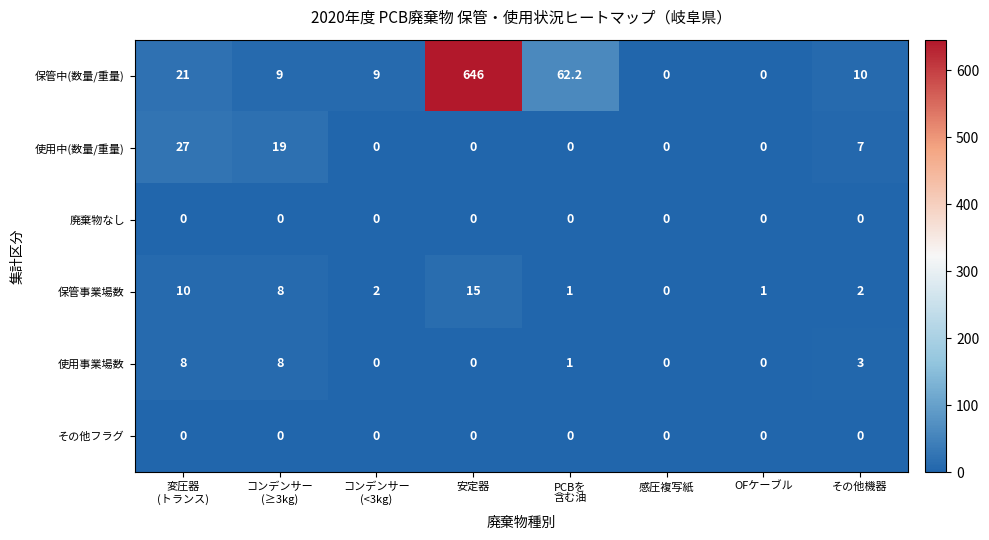

Which series has the largest total across all categories?

保管中(数量/重量)